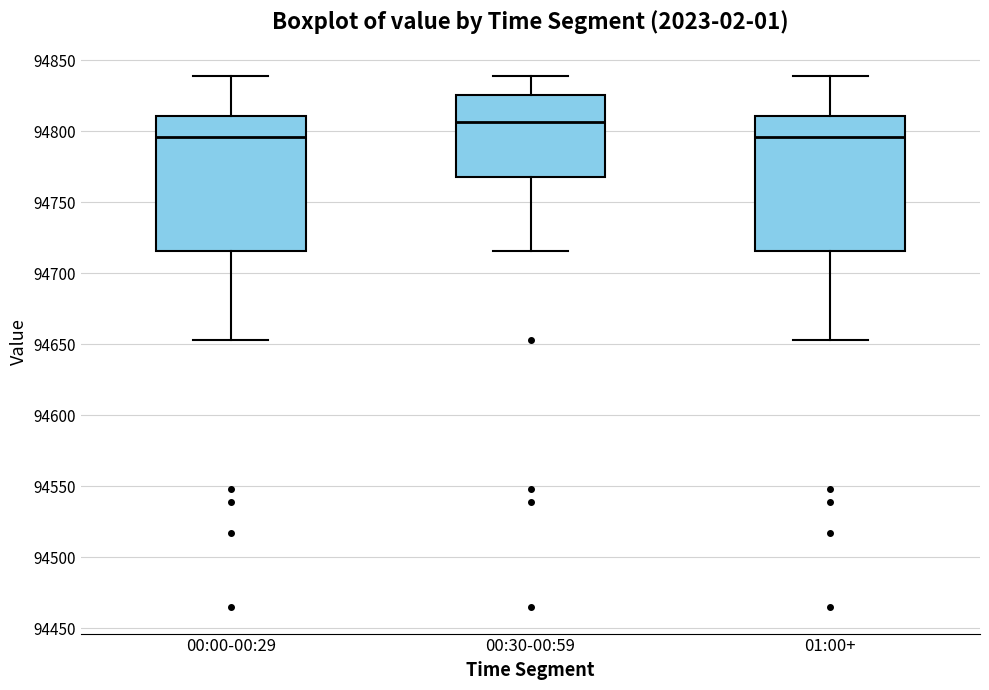

Where is the lower edge of the box for 00:00-00:29 on the y-axis? The values are not printed on the chart, so give them approximately, as read against the axis.

94715